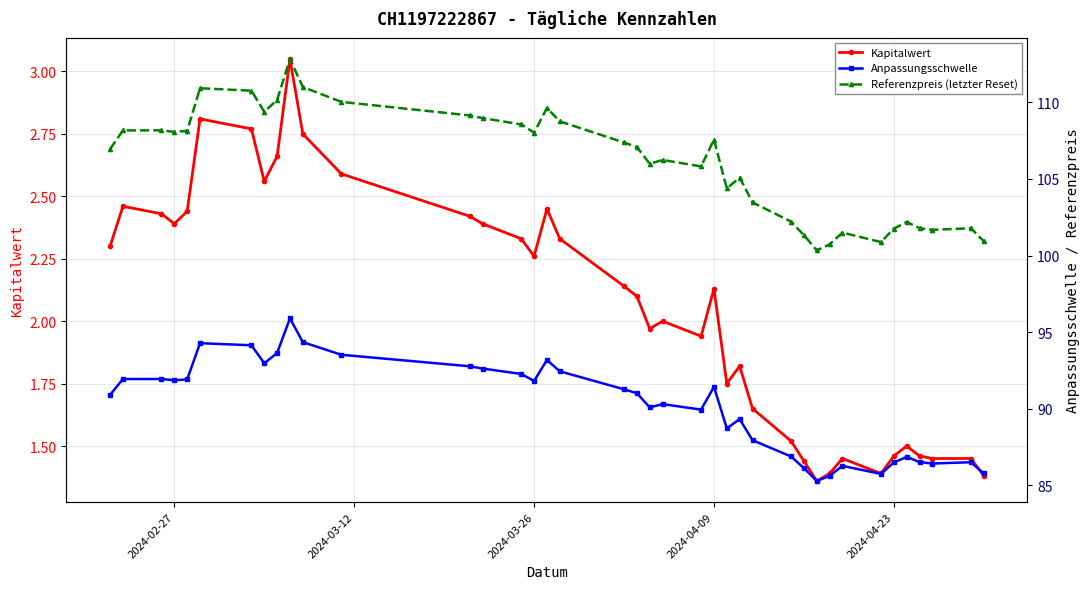

True or false: Kapitalwert has more than 0 interior local peaks.

True